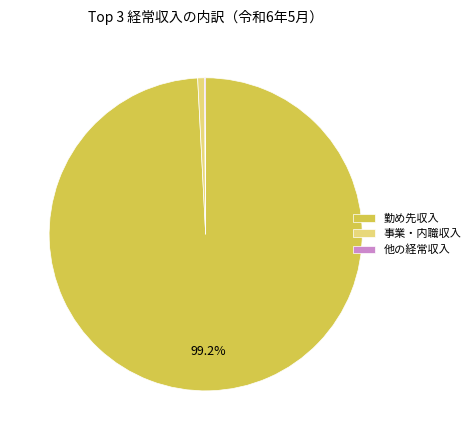

Which slice is the largest?

勤め先収入